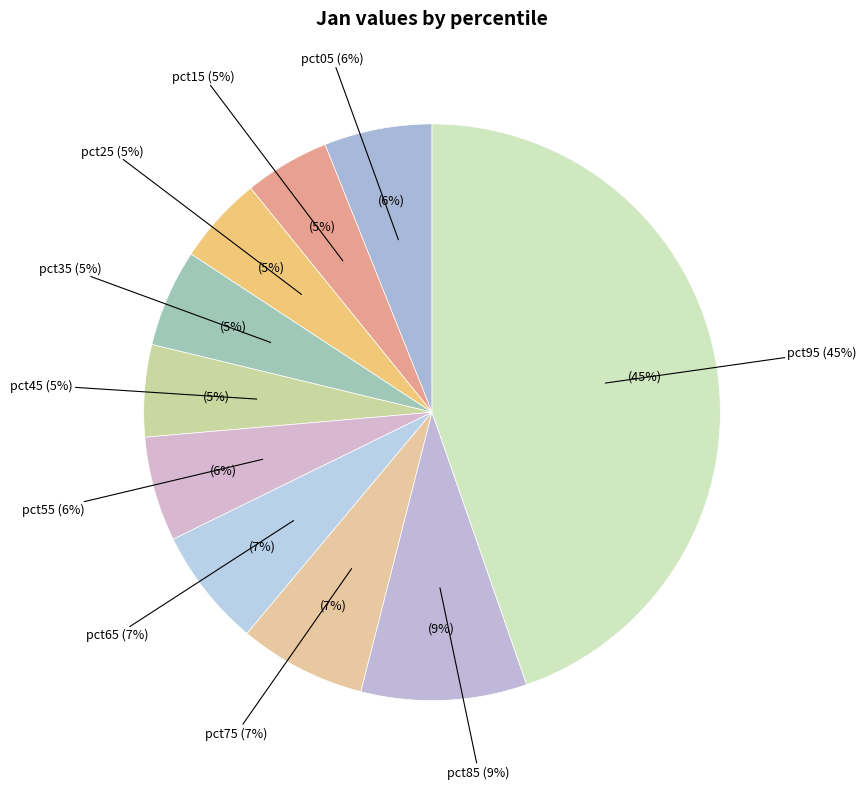

What percentage do pct15 and pct55 together represent?

10.7%